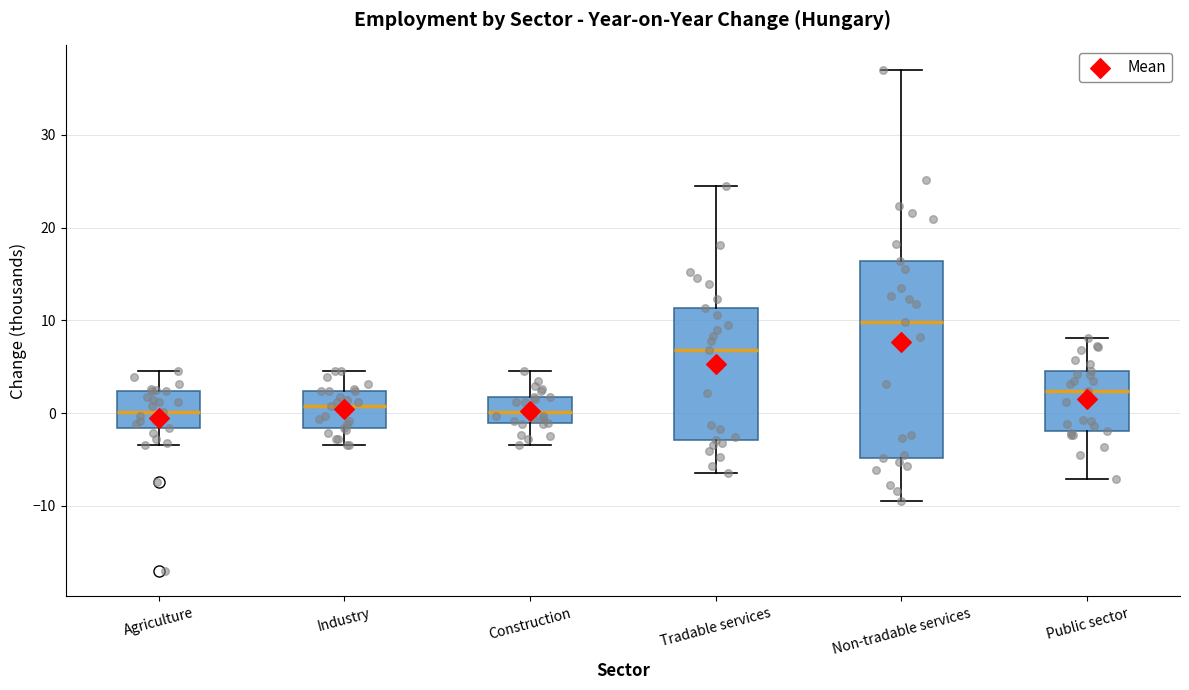

Which box's median line is the highest?

Non-tradable services